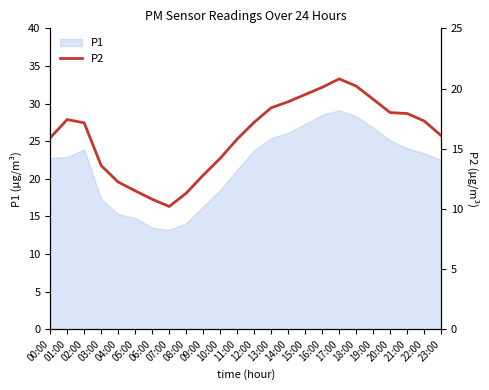

Which category has the highest value across all series?

17:00